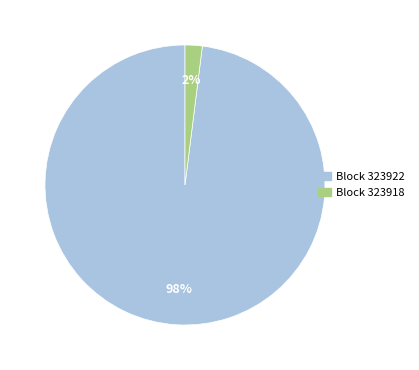

To the nearest percent, what is the average slice percentage?

50%